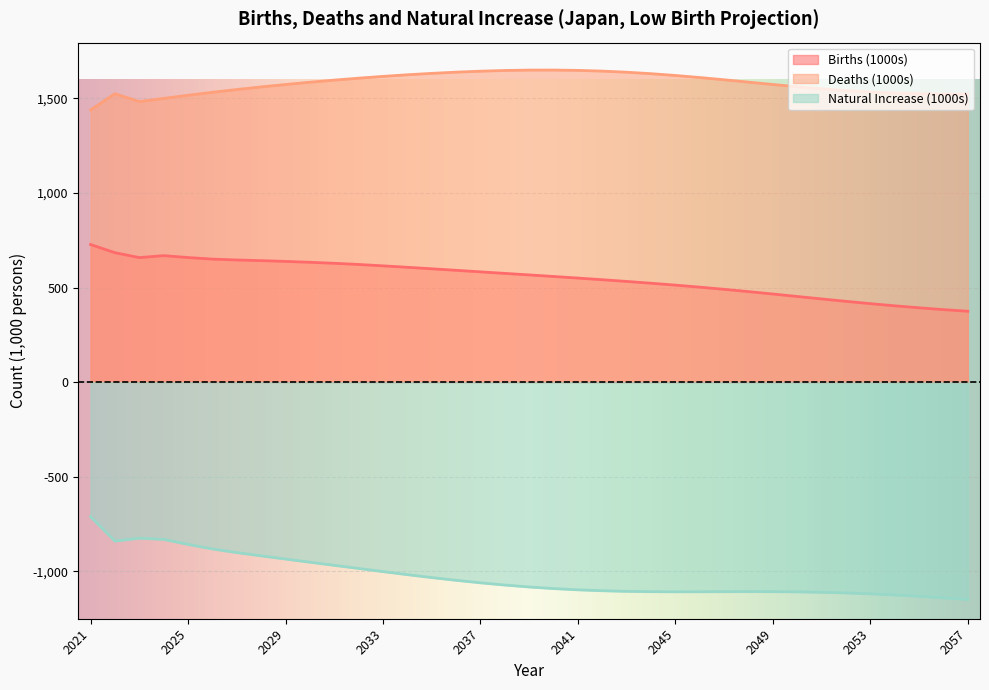

Between 2047 and 2054, which series saw the biggest shift?

Births (1000s)